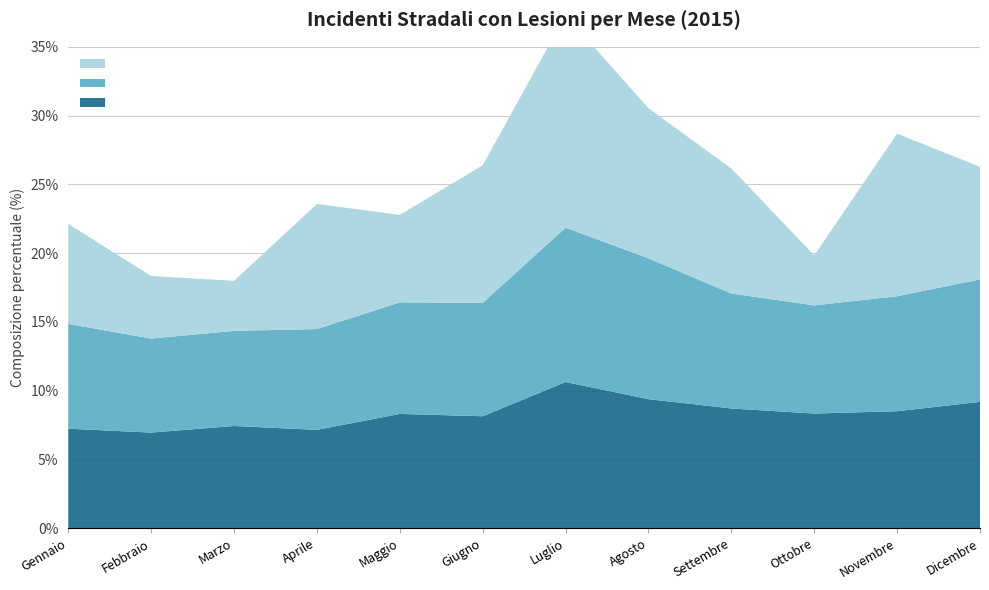

Reading left to right, list all the values displayed in this chart.

Incidenti (%): Gennaio=7.2	Febbraio=7.0	Marzo=7.4	Aprile=7.2	Maggio=8.3	Giugno=8.1	Luglio=10.6	Agosto=9.4	Settembre=8.7	Ottobre=8.3	Novembre=8.5	Dicembre=9.2
Feriti (%): Gennaio=7.6	Febbraio=6.8	Marzo=6.9	Aprile=7.3	Maggio=8.1	Giugno=8.2	Luglio=11.2	Agosto=10.2	Settembre=8.4	Ottobre=7.9	Novembre=8.4	Dicembre=8.9
Morti (%): Gennaio=7.3	Febbraio=4.5	Marzo=3.6	Aprile=9.1	Maggio=6.4	Giugno=10.0	Luglio=15.5	Agosto=10.9	Settembre=9.1	Ottobre=3.6	Novembre=11.8	Dicembre=8.2